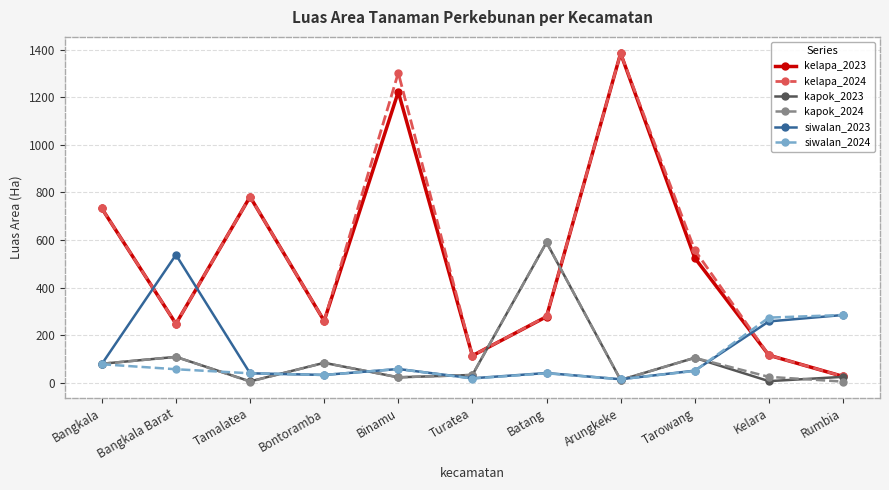

What is the value of the siwalan_2023 point at the 7th from the left?

41